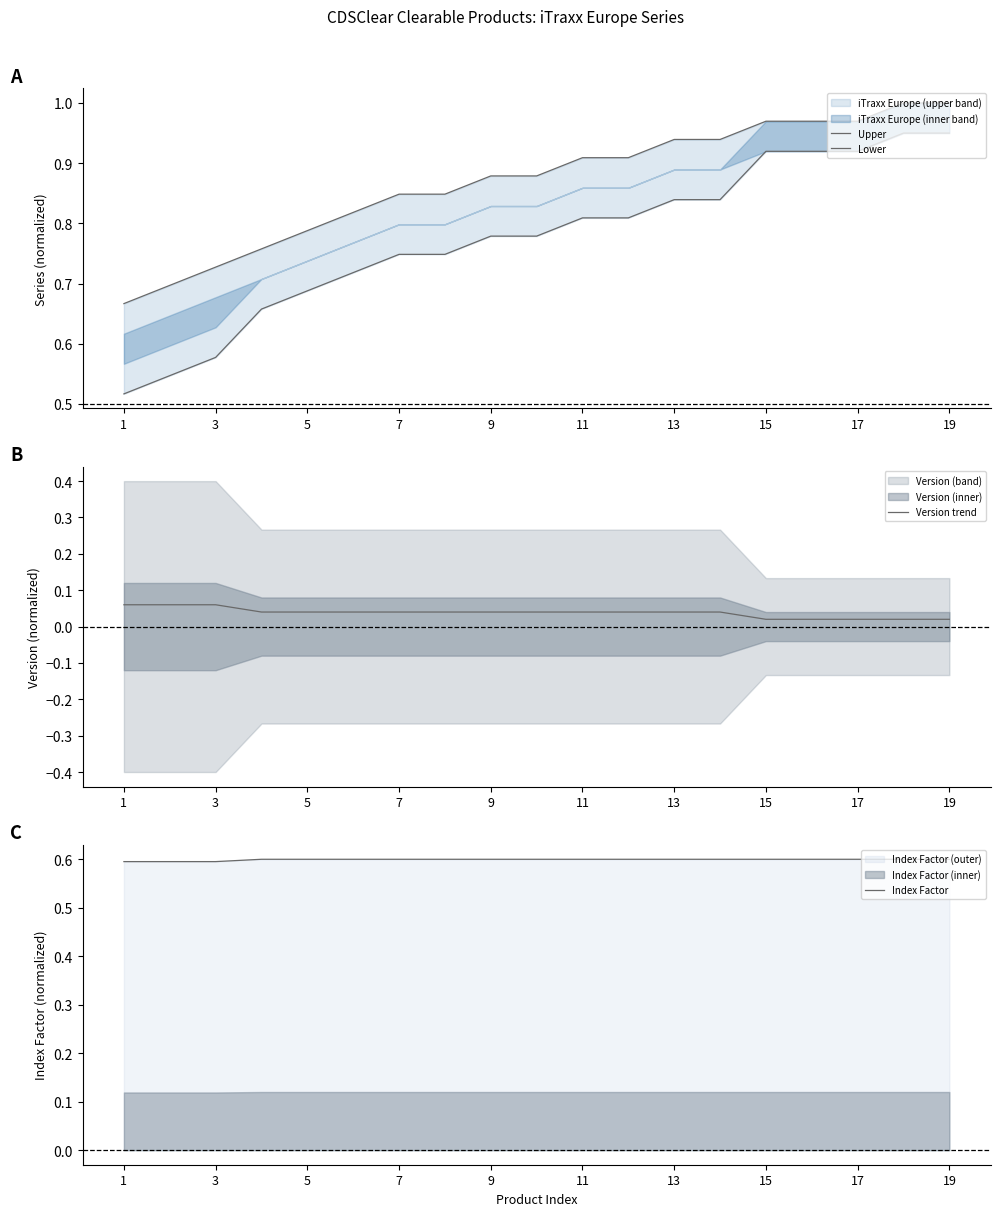

The value of Index Factor at 13 is 0.6. True or false?

True